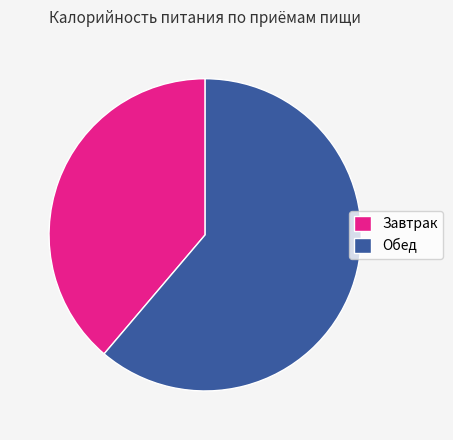

Is there a majority slice in this chart?

Yes